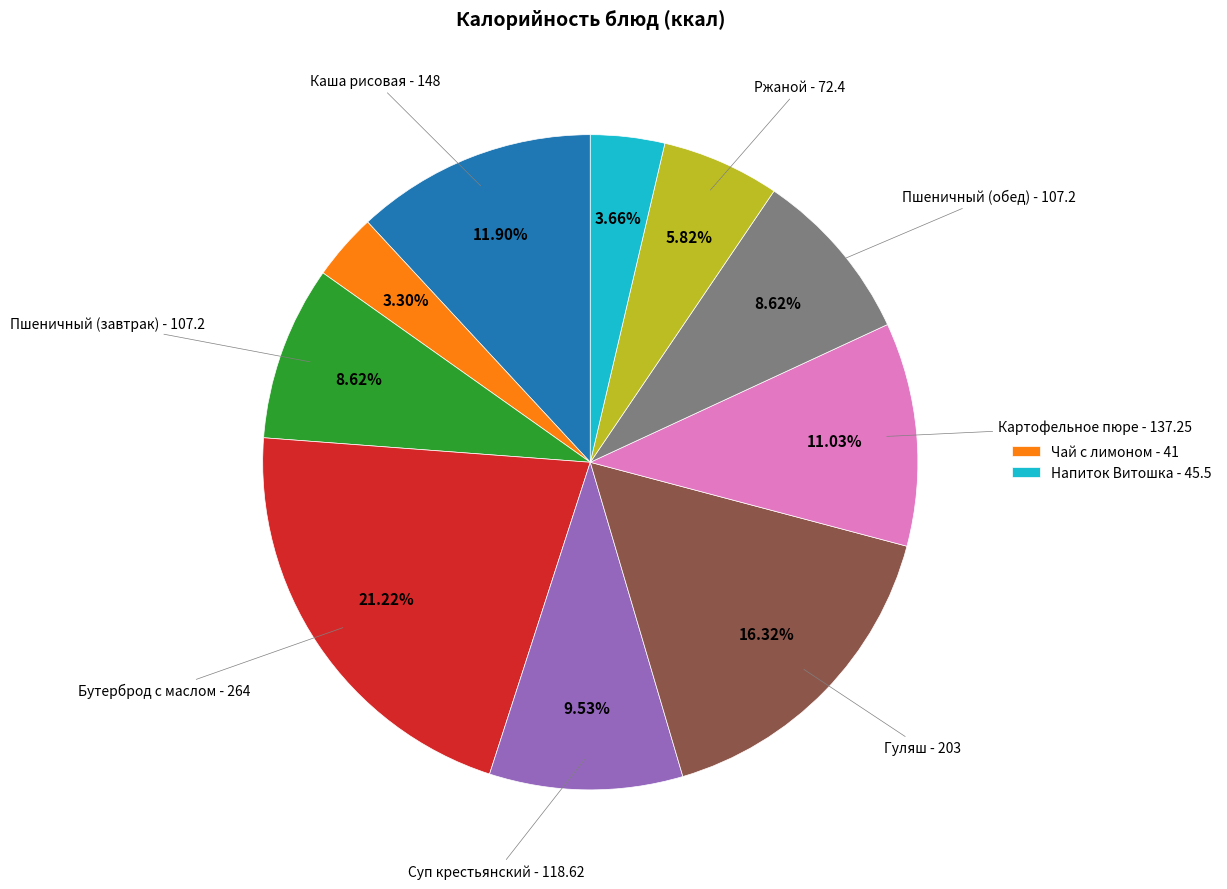

Is there a majority slice in this chart?

No